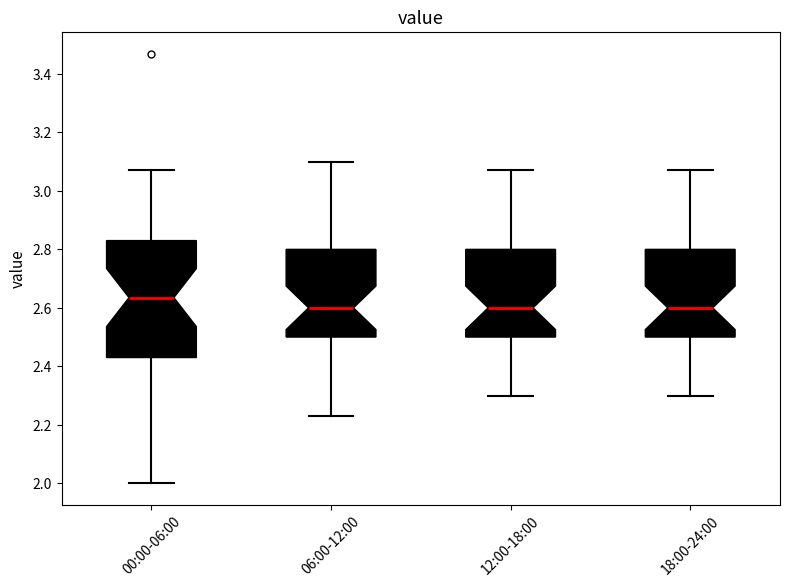

Where is the upper edge of the box for 18:00-24:00 on the y-axis? The values are not printed on the chart, so give them approximately, as read against the axis.

2.80